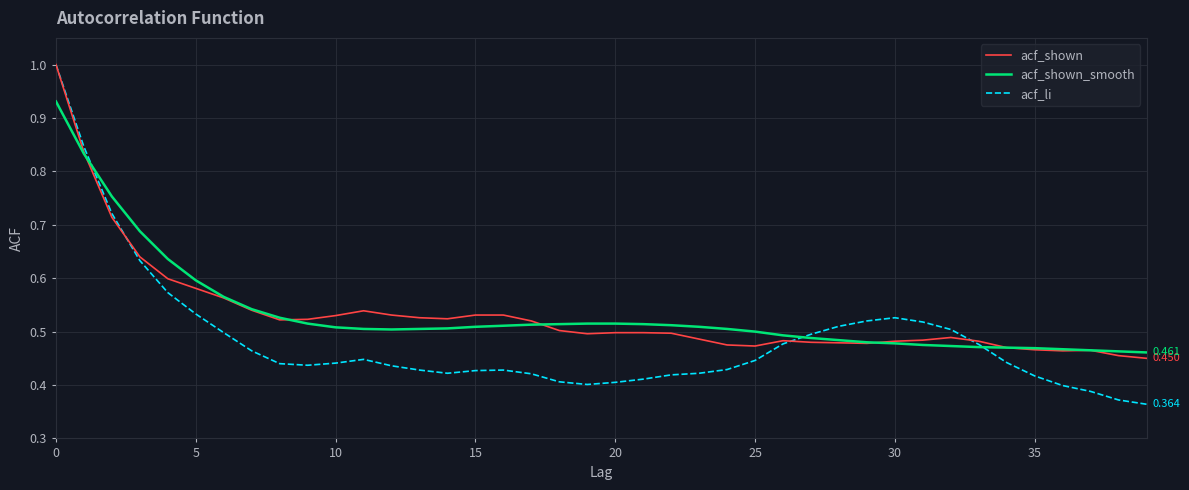

Which series has the largest range (max minus min)?

acf_li